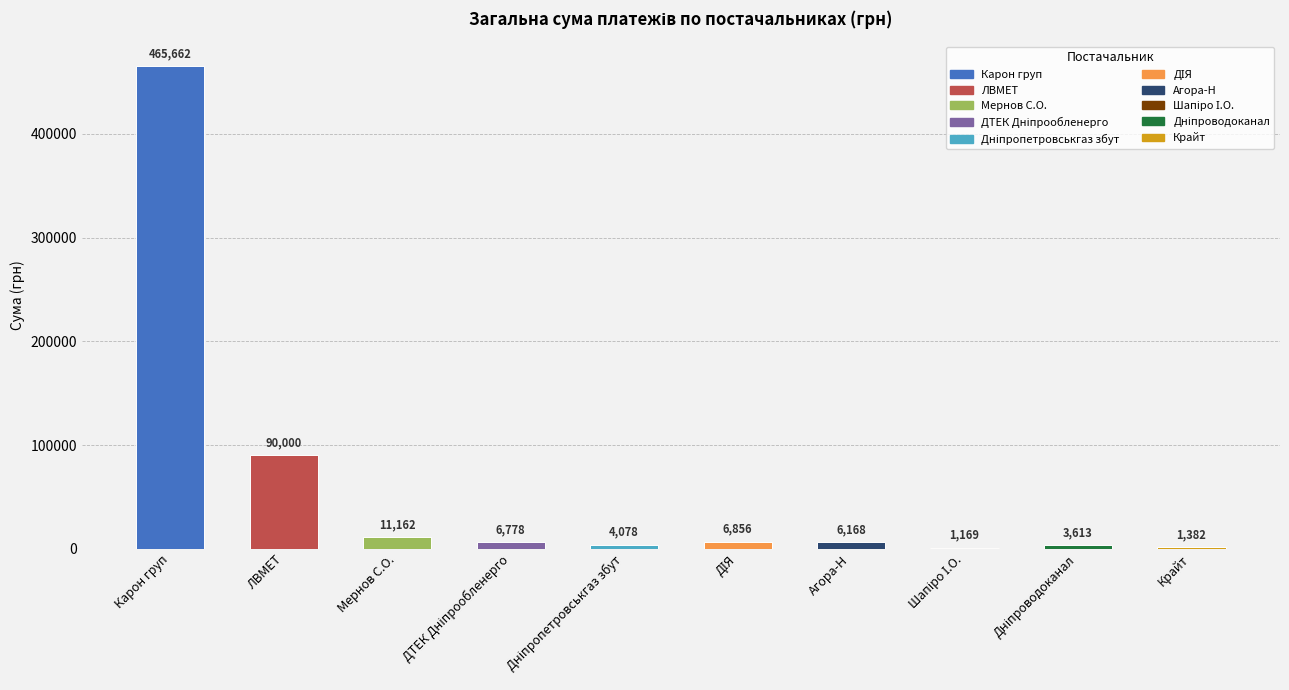

What is the difference between the values at ПП "ЛВМЕТ" and ПАТ "ДТЕК Дніпрообленерго"?

83221.6